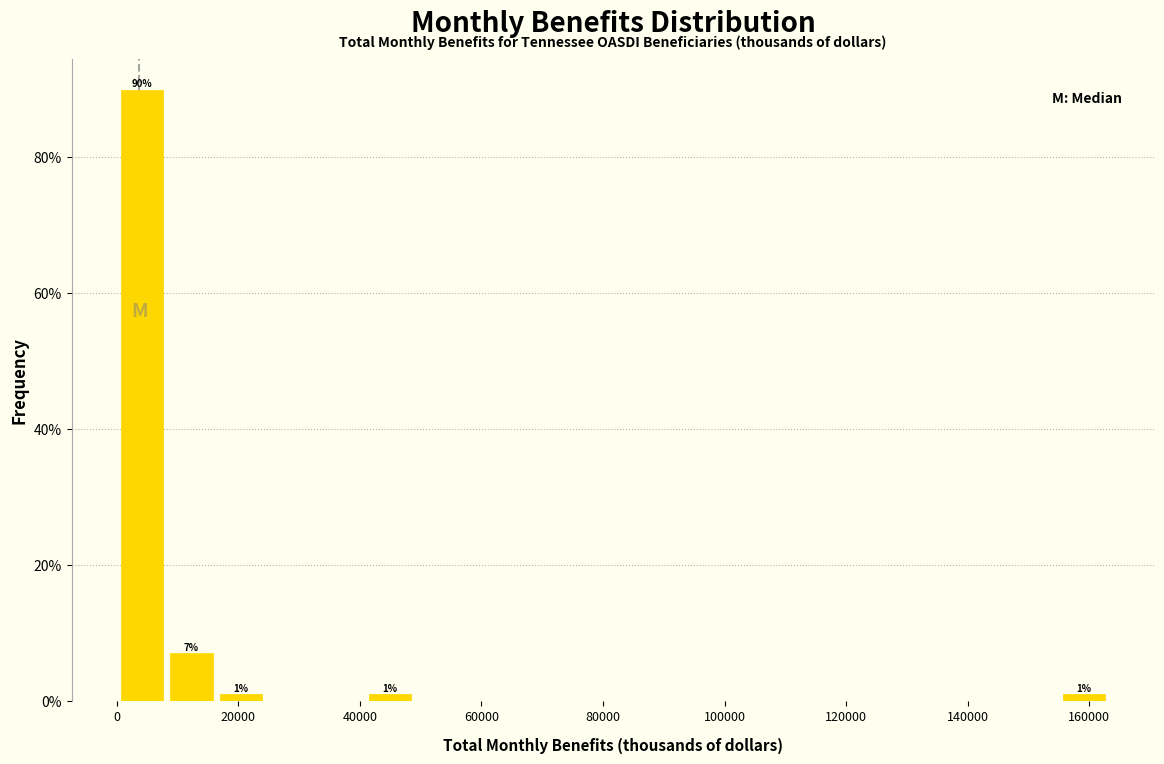

Which range on the x-axis has the tallest bar?

0 to 8000